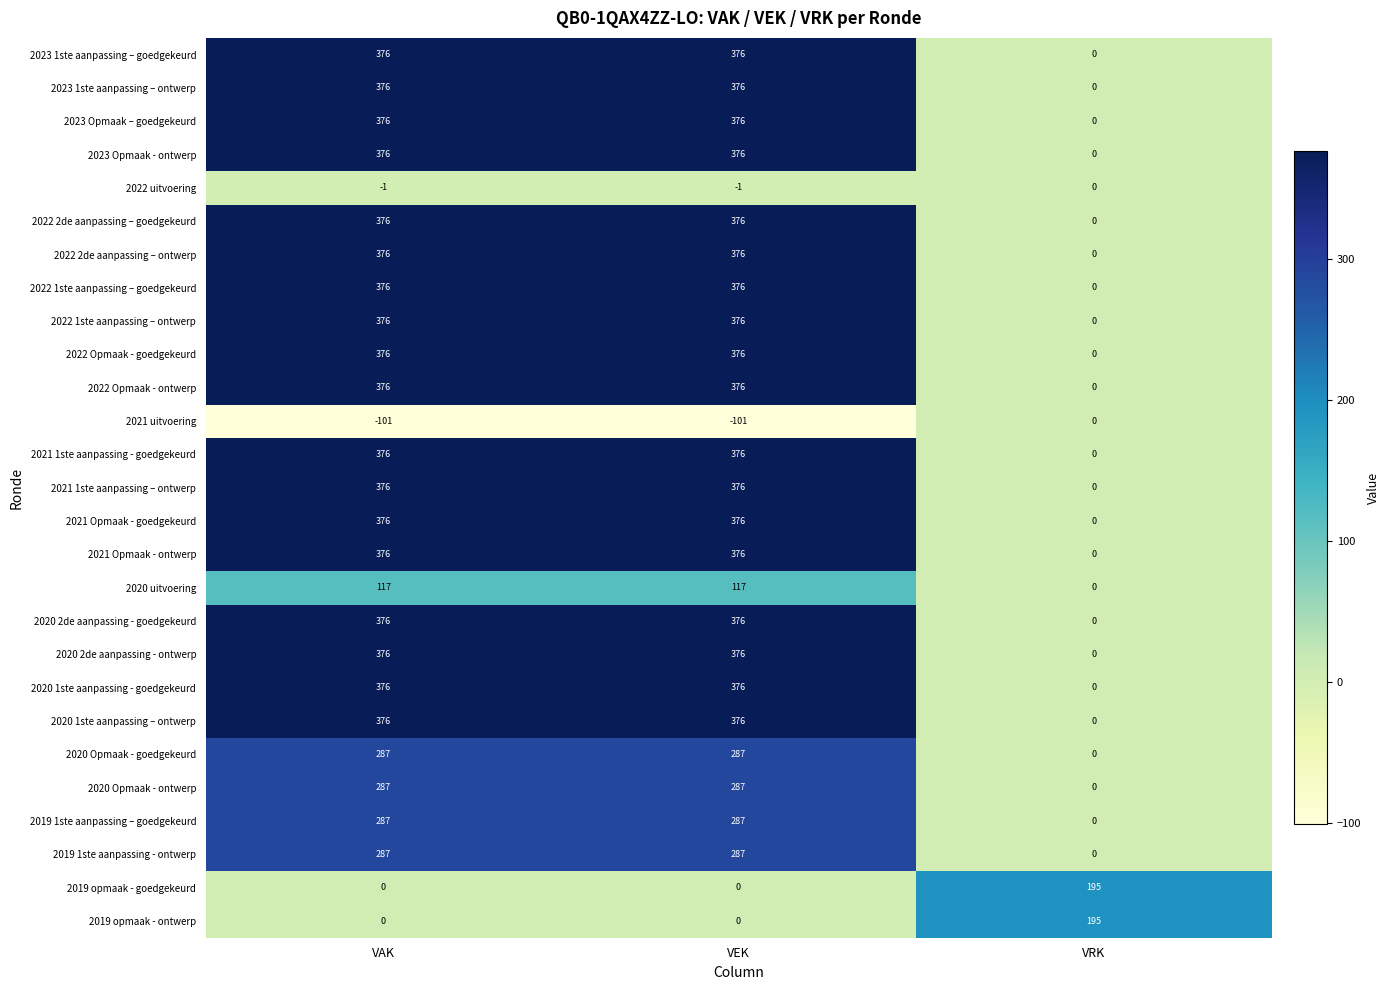

What is the sum of the 2019 opmaak - goedgekeurd values at VRK and VAK?

195